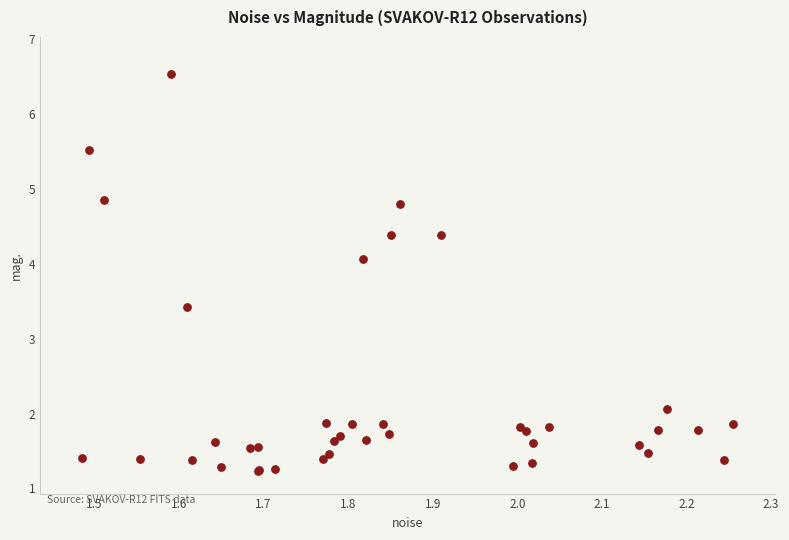

What Y value in the scatter plot is closest to 3?

3.4